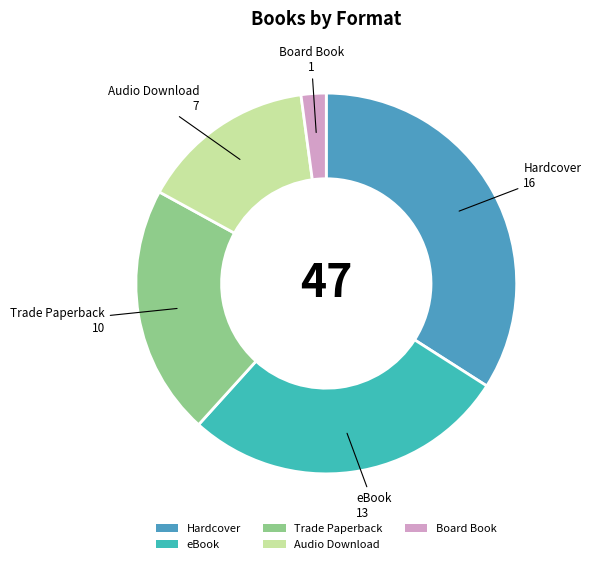

Which category has the biggest portion of the pie?

Hardcover